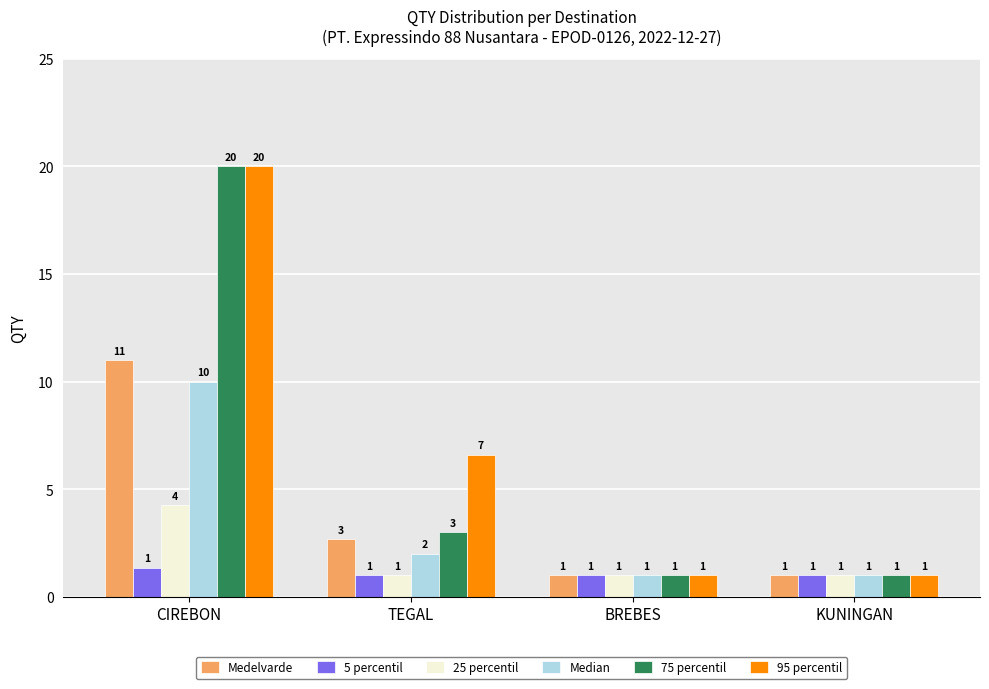

Read the Median value at CIREBON.

10.0